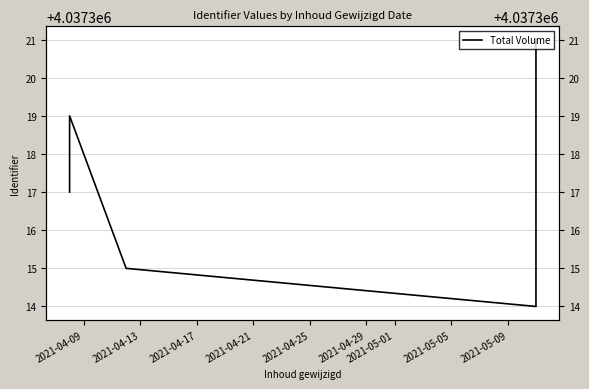

What is the difference between the second highest and minimum values?

5